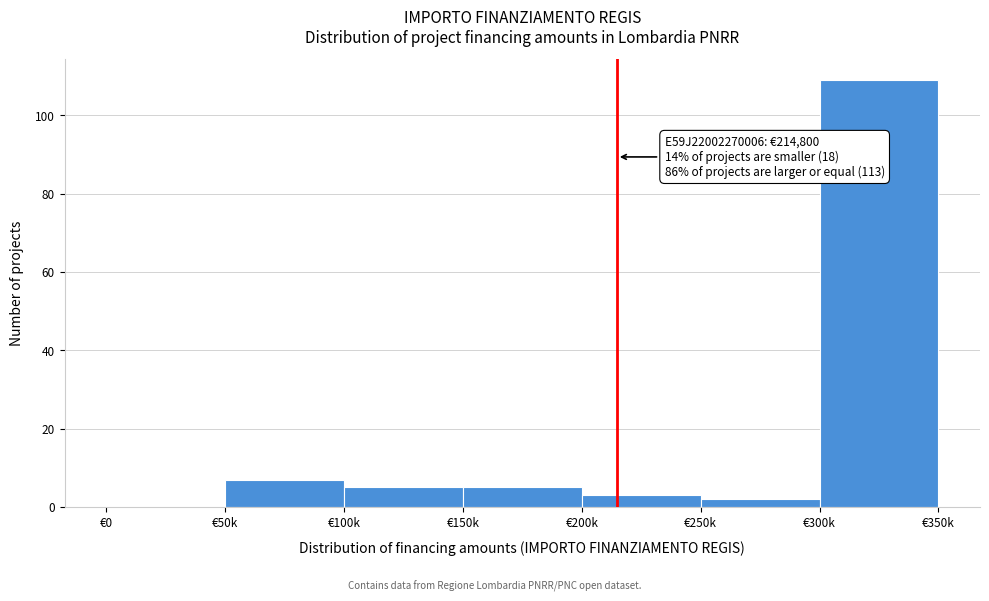

Reading left to right, extract all data points from this chart.

€0=0	€50k=7	€100k=5	€150k=5	€200k=3	€250k=2	€300k=109